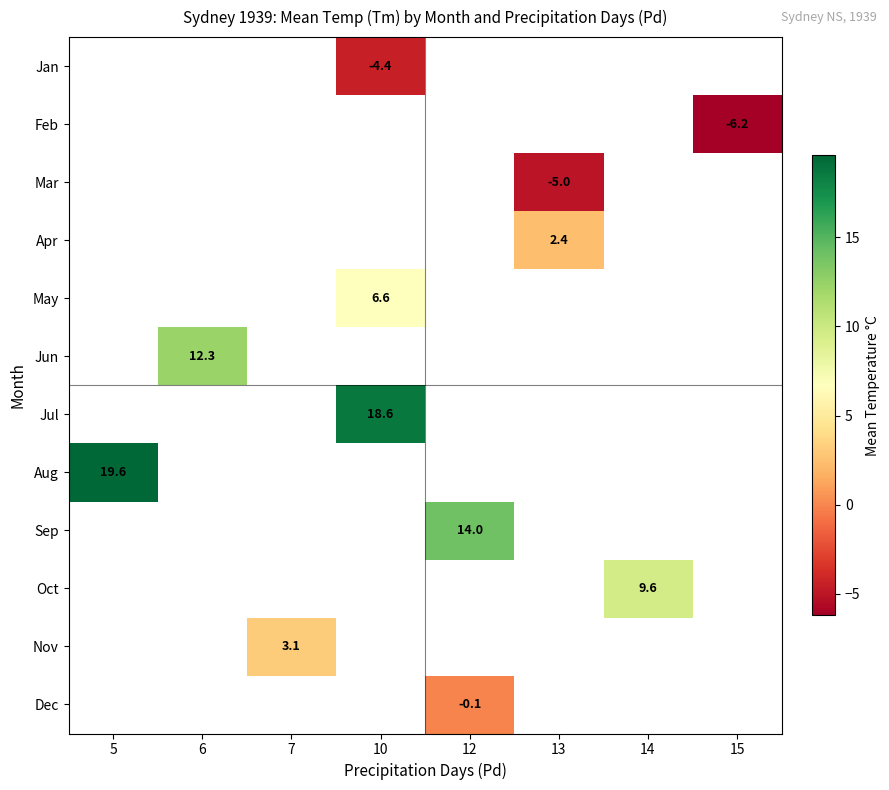

Is it true that Feb equals -6.2 at 15?

True